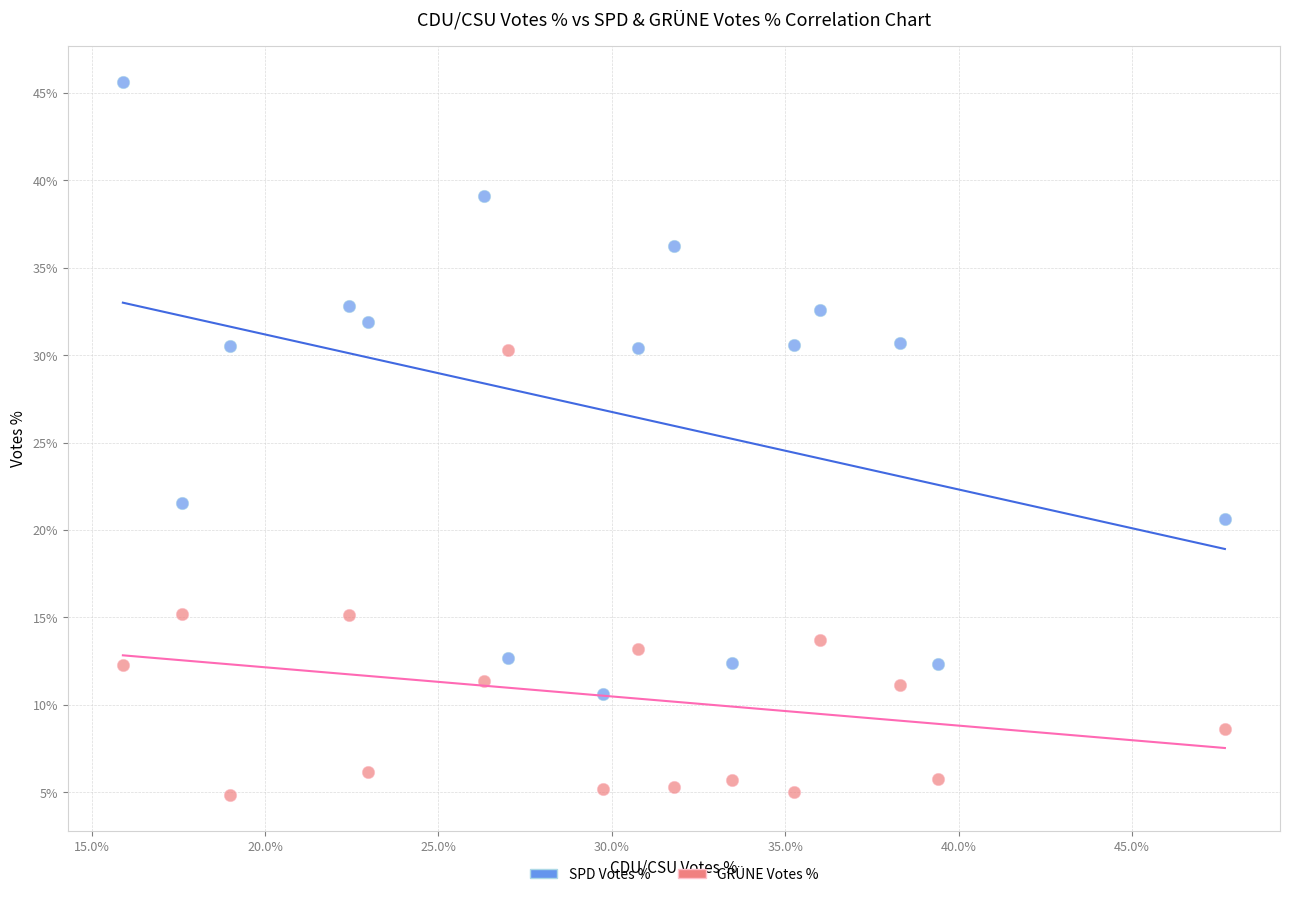

What are all the series names shown in the legend?

SPD Votes %, GRÜNE Votes %